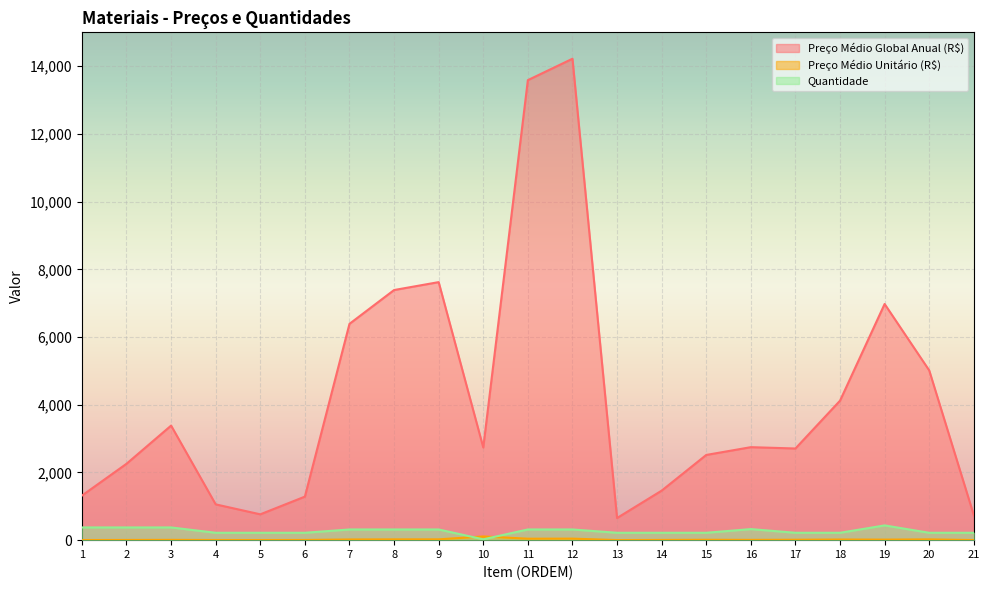

Where is the first local maximum for Preço Médio Unitário (R$)?

3